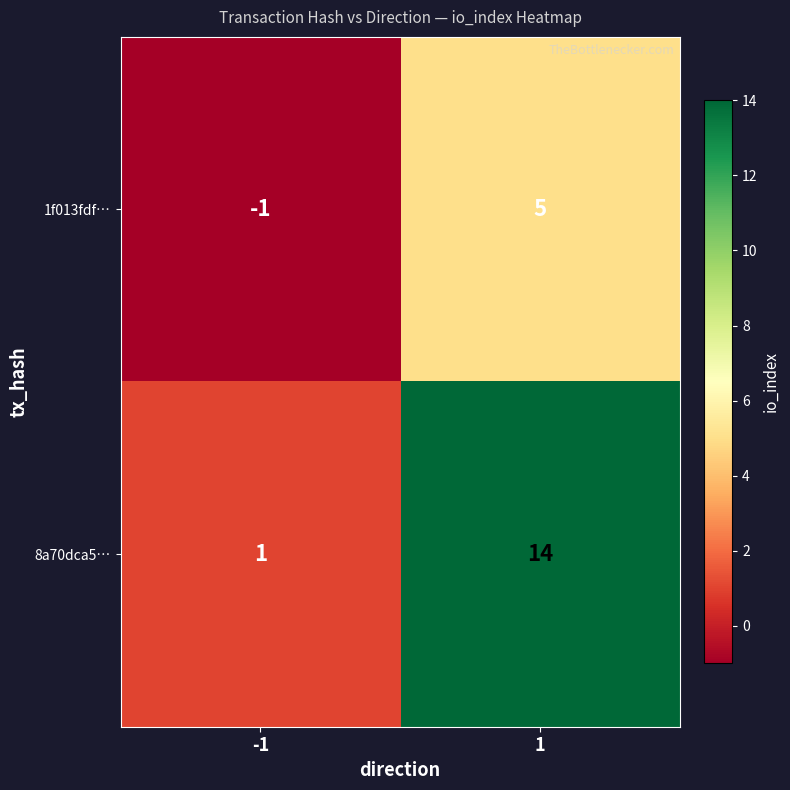

Reading left to right, transcribe all the data shown in this chart.

1f013fdf…: -1	5
8a70dca5…: 1	14